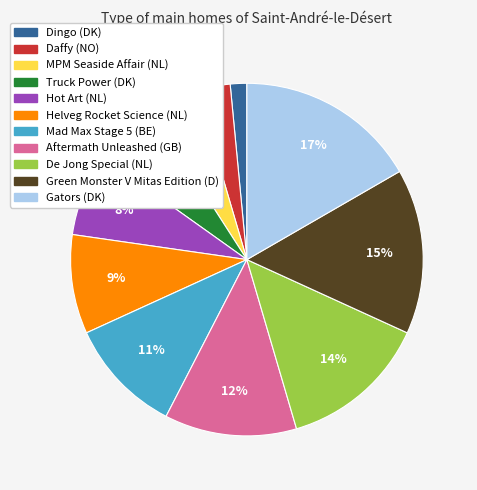

Does any single category account for the majority?

No